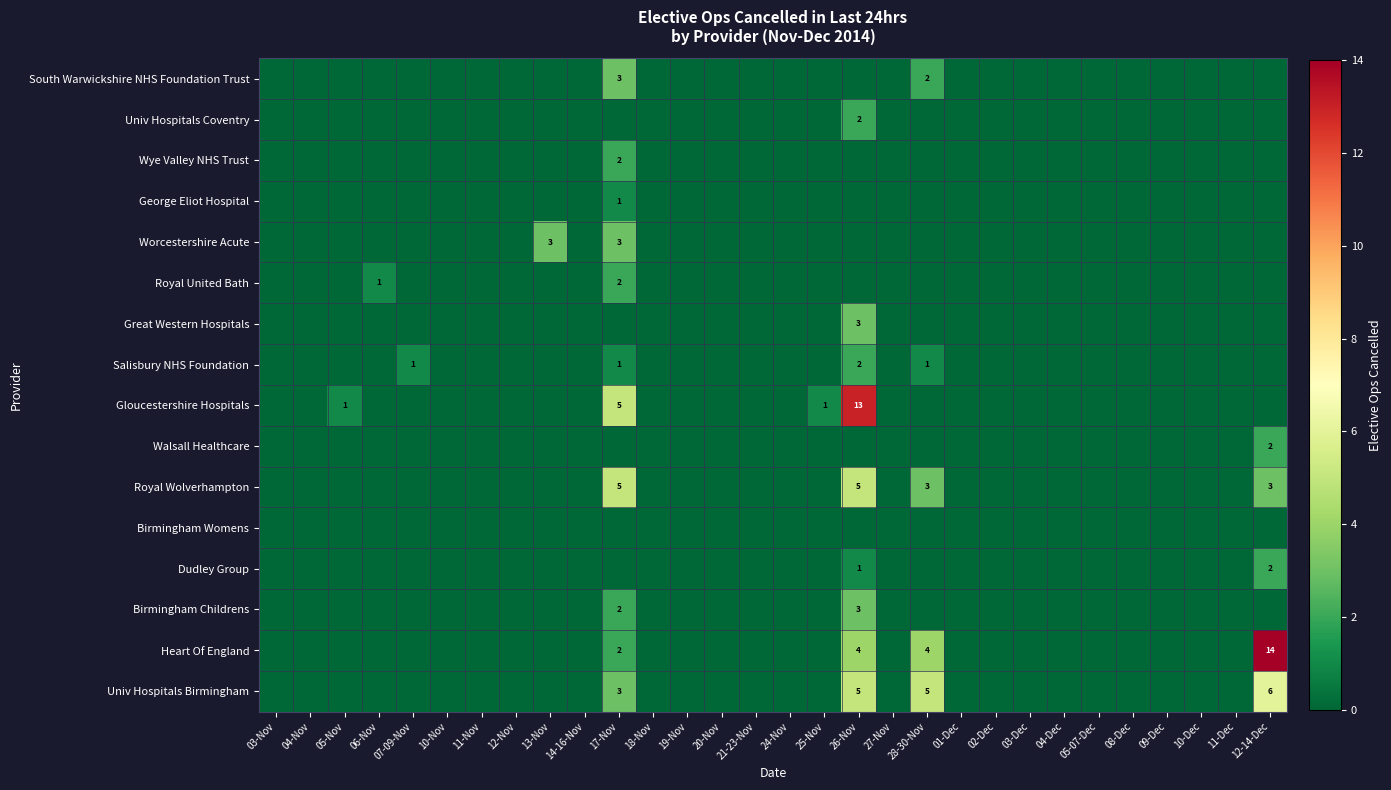

How many values in the George Eliot Hospital series exceed 0?

1